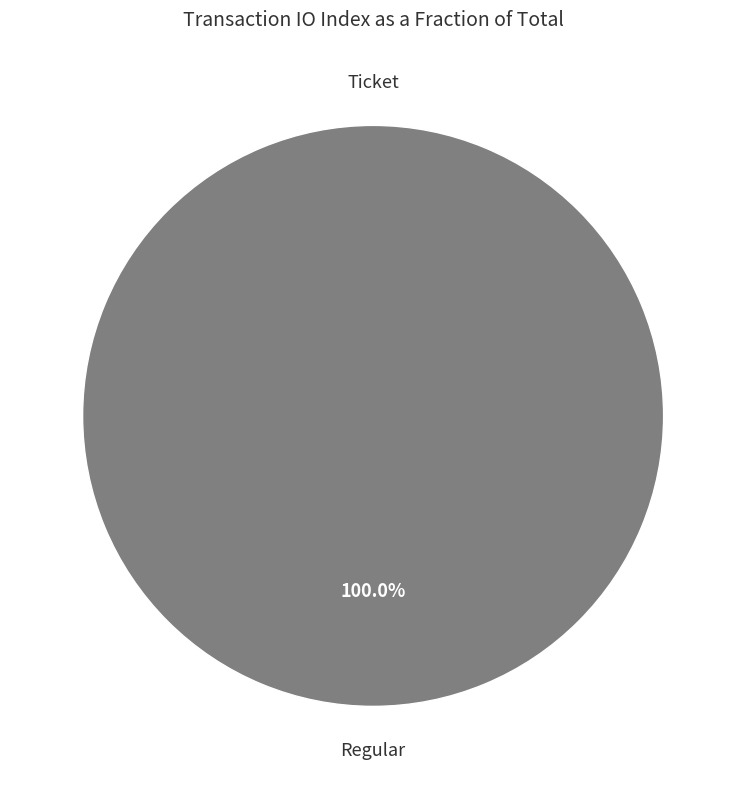

To the nearest percent, what is the difference between the Regular (io_index=11) and Ticket (io_index=0) slice percentages?

100%